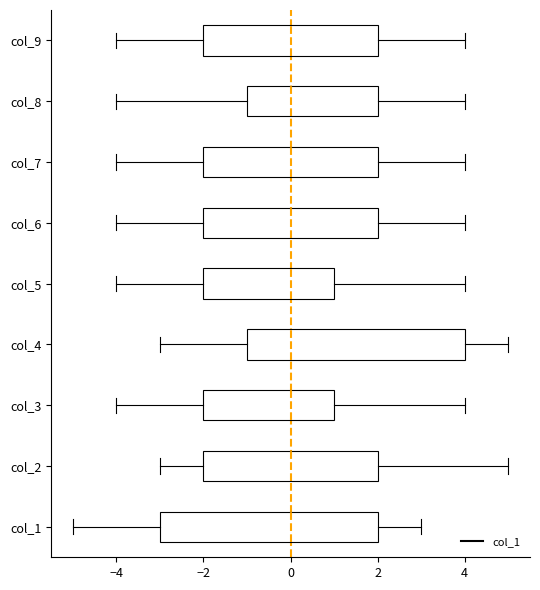

Reading bottom to top, transcribe this box plot: for each box, give where its median line is, the range the box spans, and where its two whiskers end, as read against the x-axis. The values are not printed on the chart, so give them approximately, as read against the axis.

col_1: median 0, box -3 to 2, whiskers -5 to 3
col_2: median 0, box -2 to 2, whiskers -3 to 5
col_3: median 0, box -2 to 1, whiskers -4 to 4
col_4: median 0, box -1 to 4, whiskers -3 to 5
col_5: median 0, box -2 to 1, whiskers -4 to 4
col_6: median 0, box -2 to 2, whiskers -4 to 4
col_7: median 0, box -2 to 2, whiskers -4 to 4
col_8: median 0, box -1 to 2, whiskers -4 to 4
col_9: median 0, box -2 to 2, whiskers -4 to 4